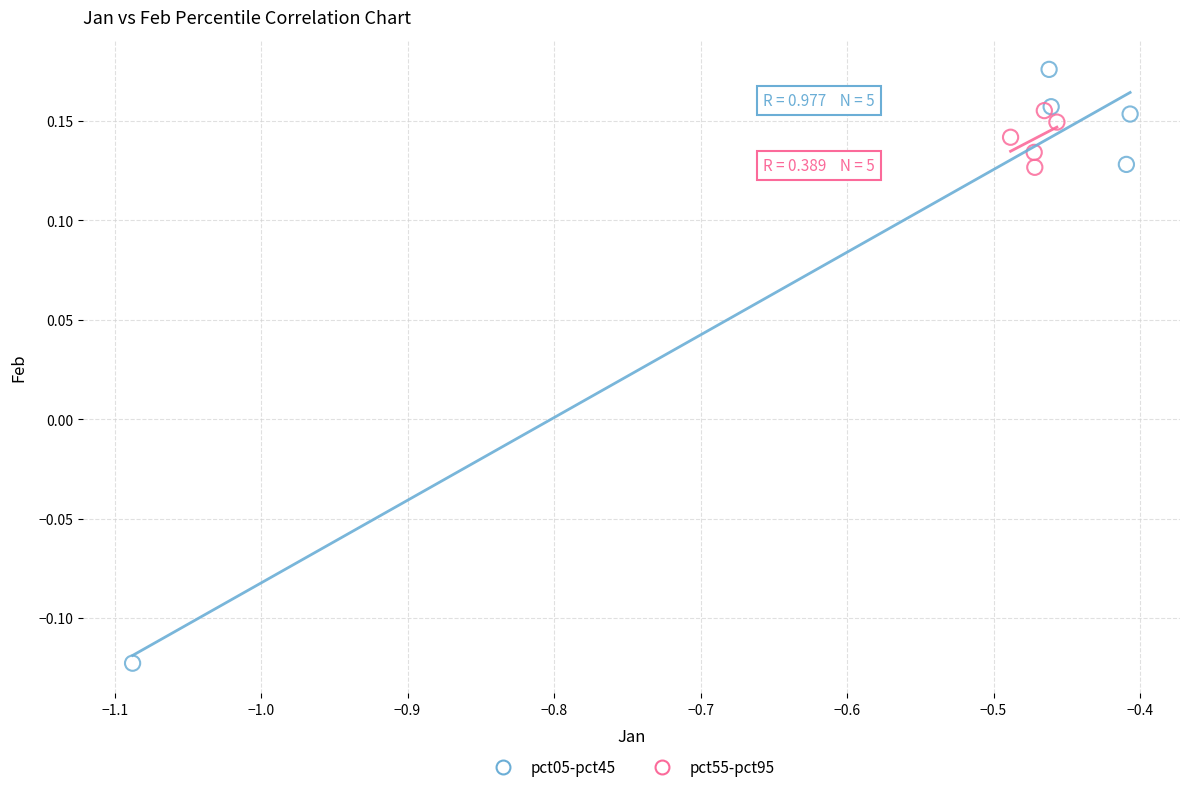

Which series reaches the minimum Y coordinate?

pct05-pct45